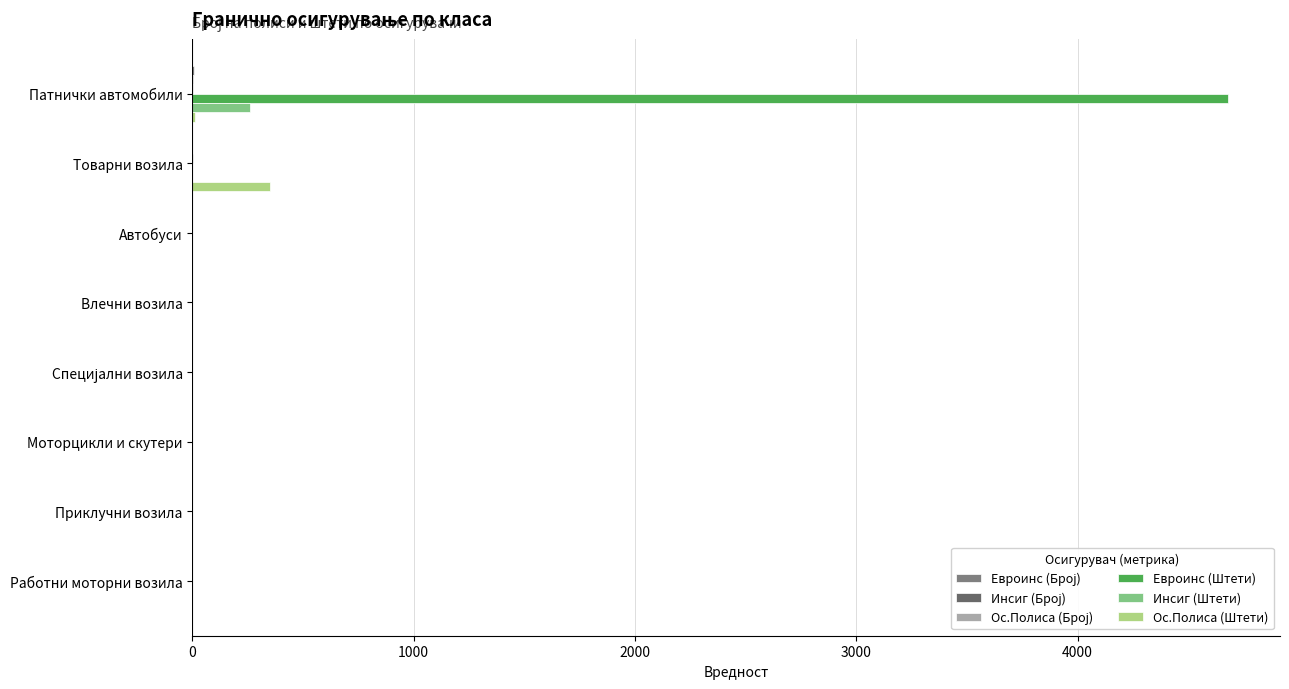

Which series has the largest total across all categories?

Евроинс (Штети)